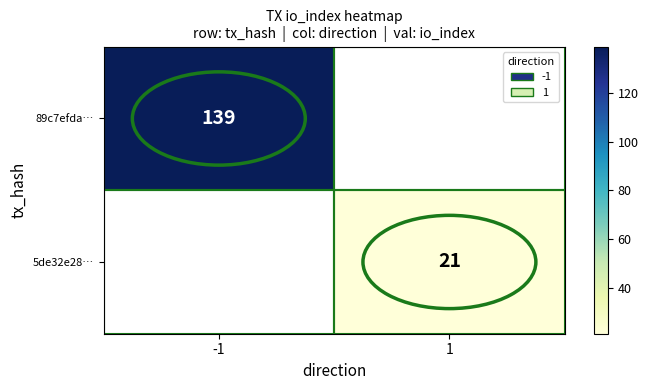

True or false: 89c7efda… has a value of 139 at -1.

True